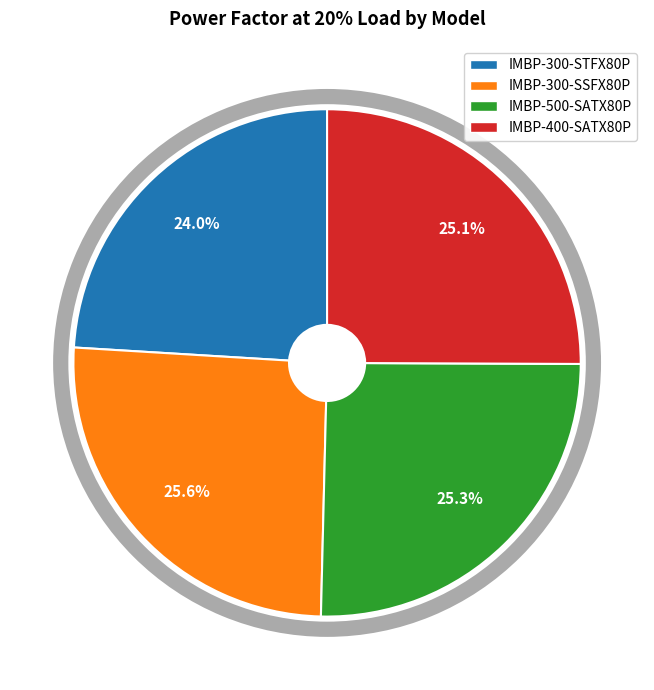

Is there a majority slice in this chart?

No